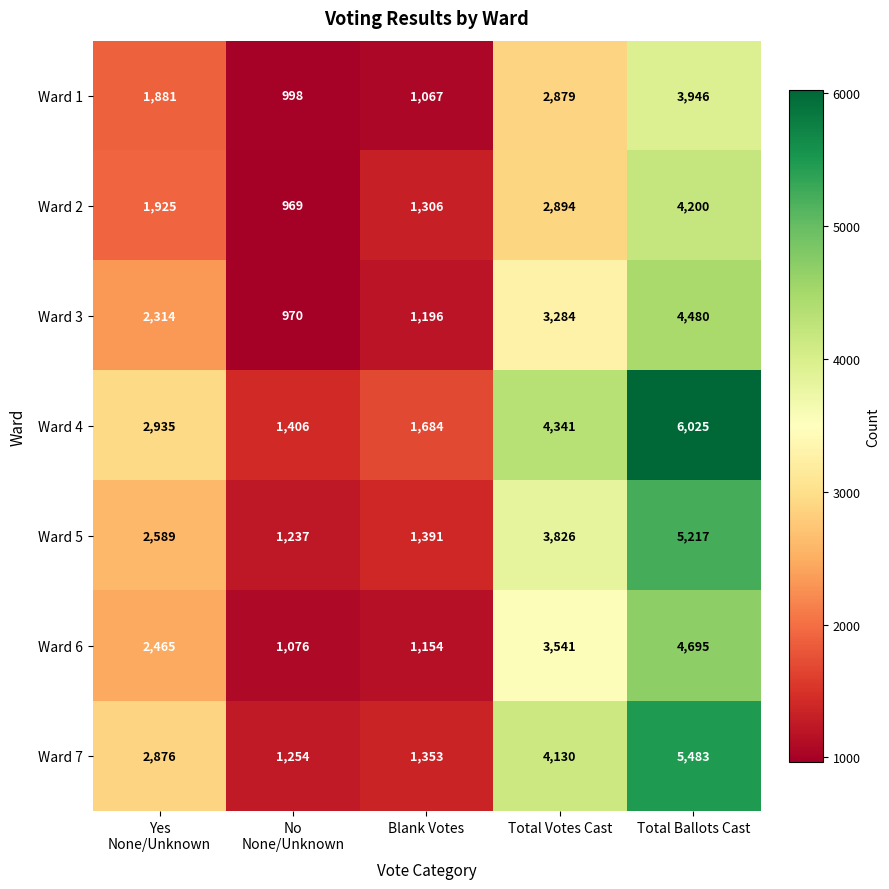

What is the difference between the maximum and minimum values in the Ward 2 series?

3231